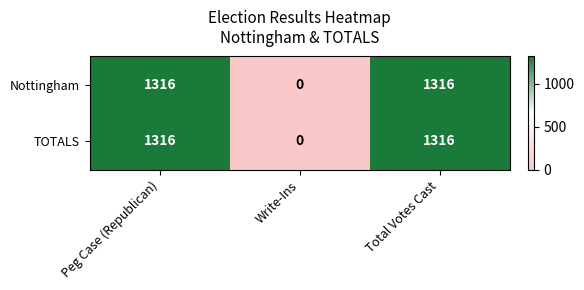

Which category has the lowest value across all series?

Write-Ins